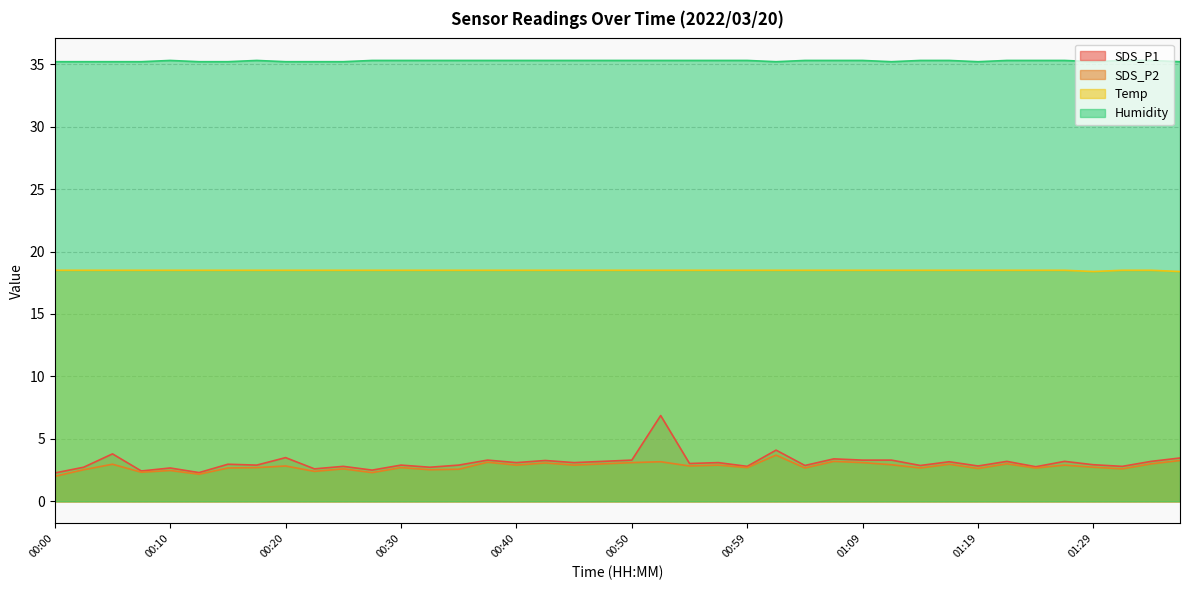

Where is the first local minimum for Temp?

01:29